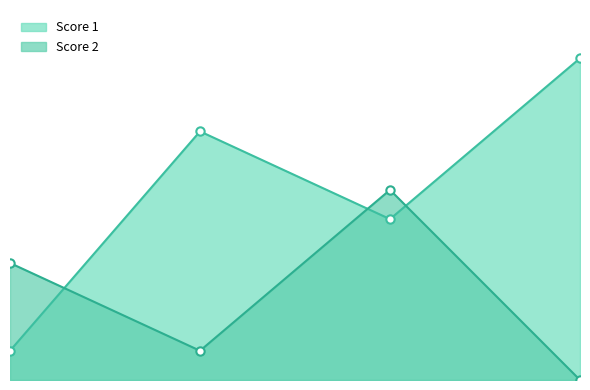

Which has a higher value, 1 or 3?

3